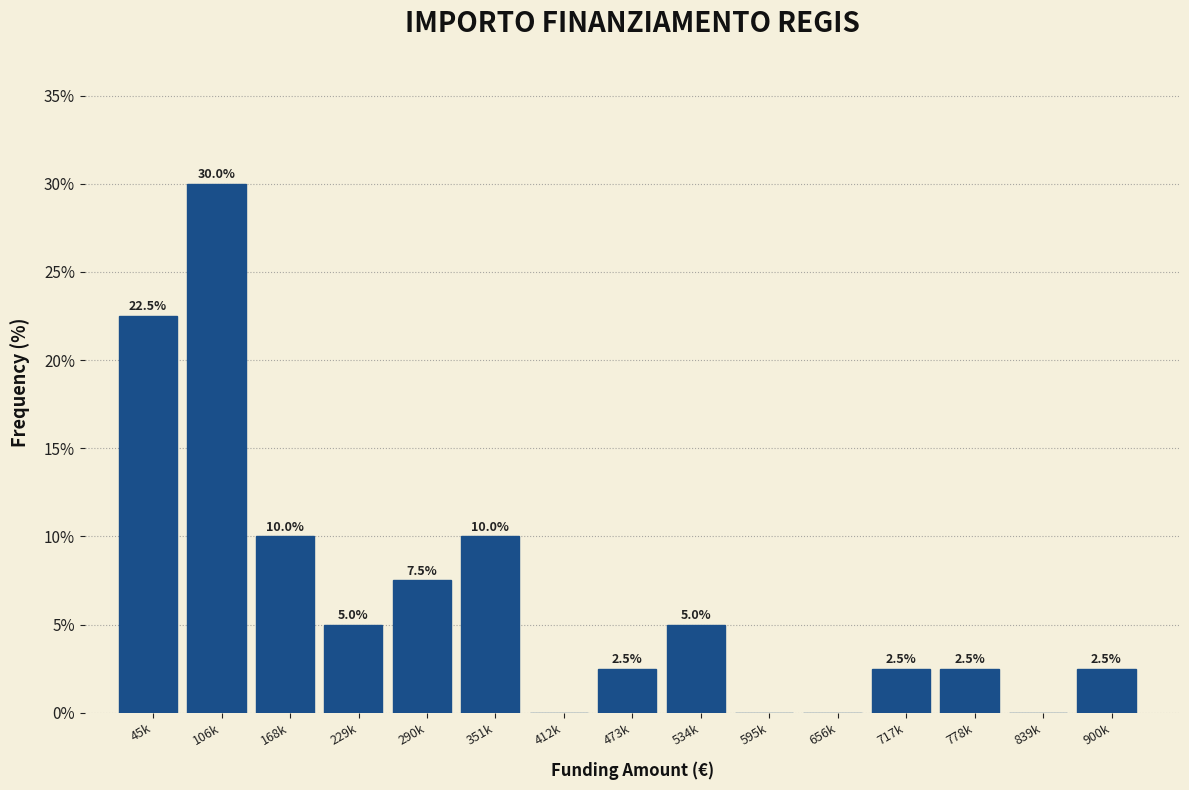

Reading left to right, extract all data points from this chart.

45k=22.5	106k=30.0	168k=10.0	229k=5.0	290k=7.5	351k=10.0	412k=0.0	473k=2.5	534k=5.0	595k=0.0	656k=0.0	717k=2.5	778k=2.5	839k=0.0	900k=2.5